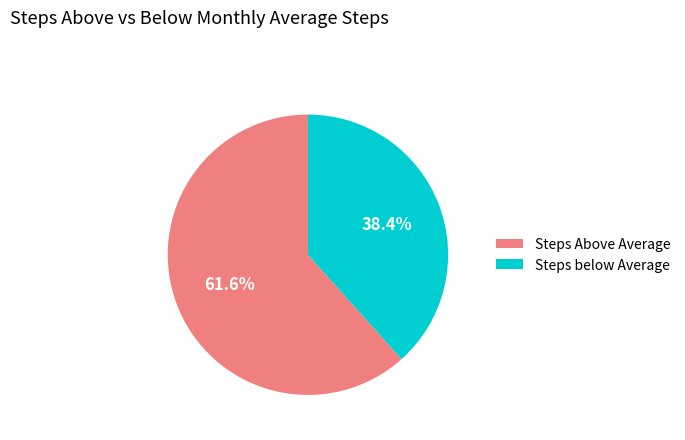

How much of the chart is everything except Steps below Average?

61.6%